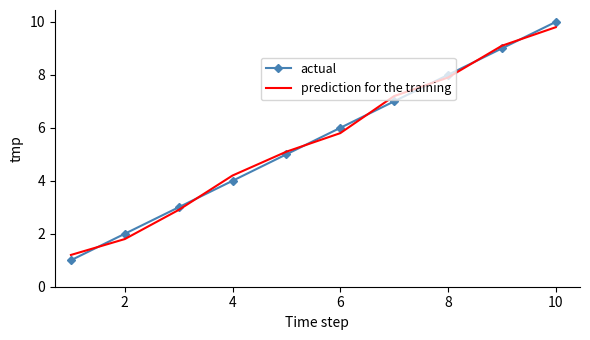

What is the lowest value of the actual series?

1.0